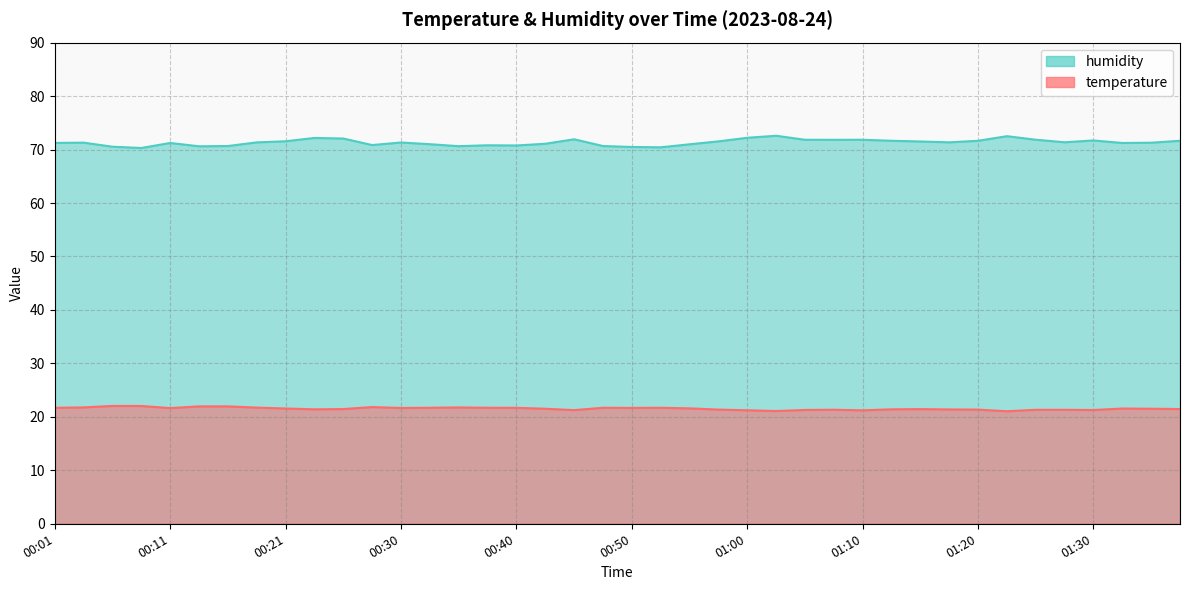

True or false: humidity and temperature cross at least once.

False